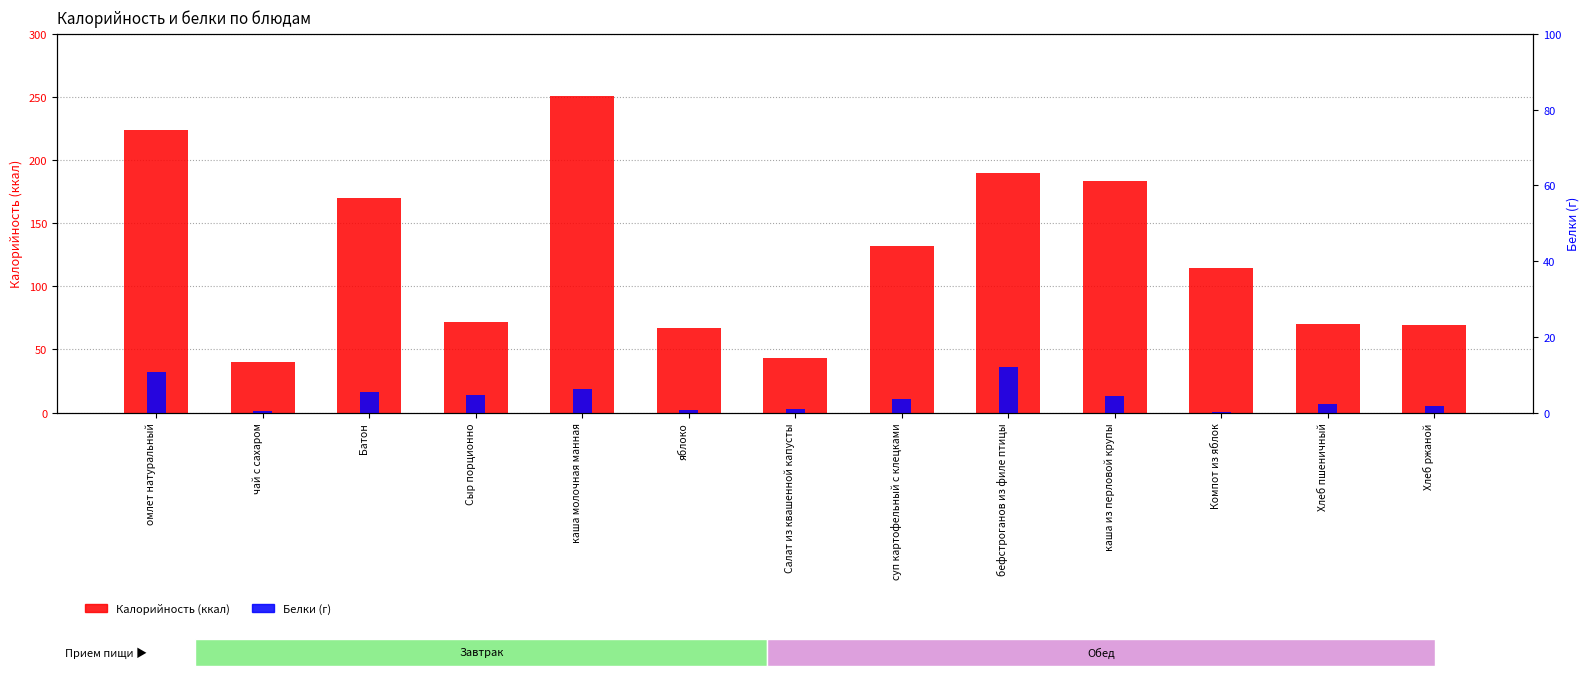

Which series changed the most between яблоко and Хлеб ржаной?

Калорийность